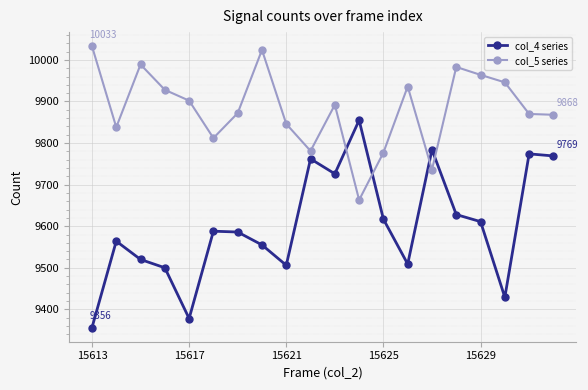

What is the highest value of the col_5 series series?

10033